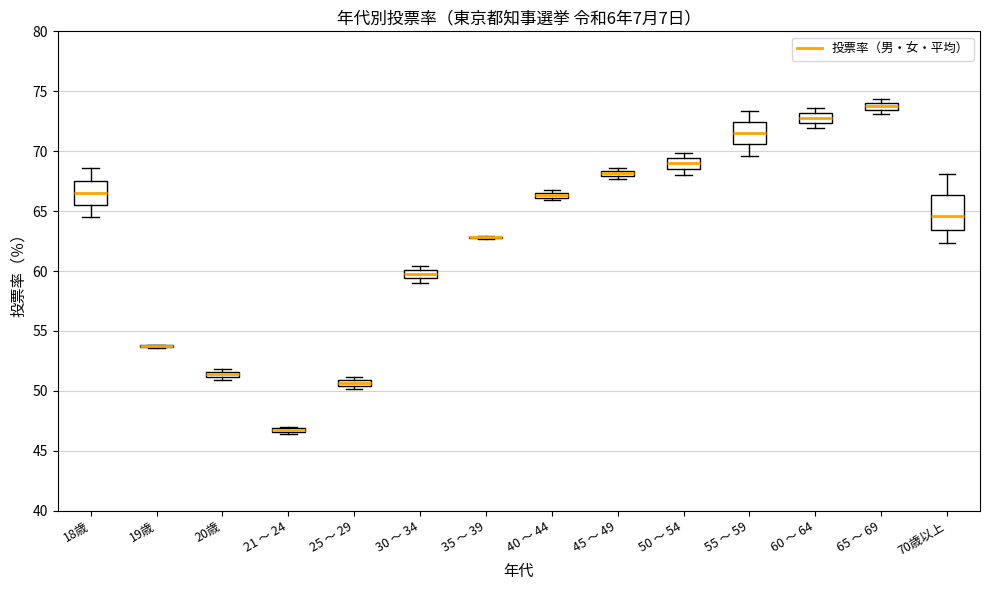

Comparing the boxes themselves (not the whiskers), which one is the tallest?

70歳以上